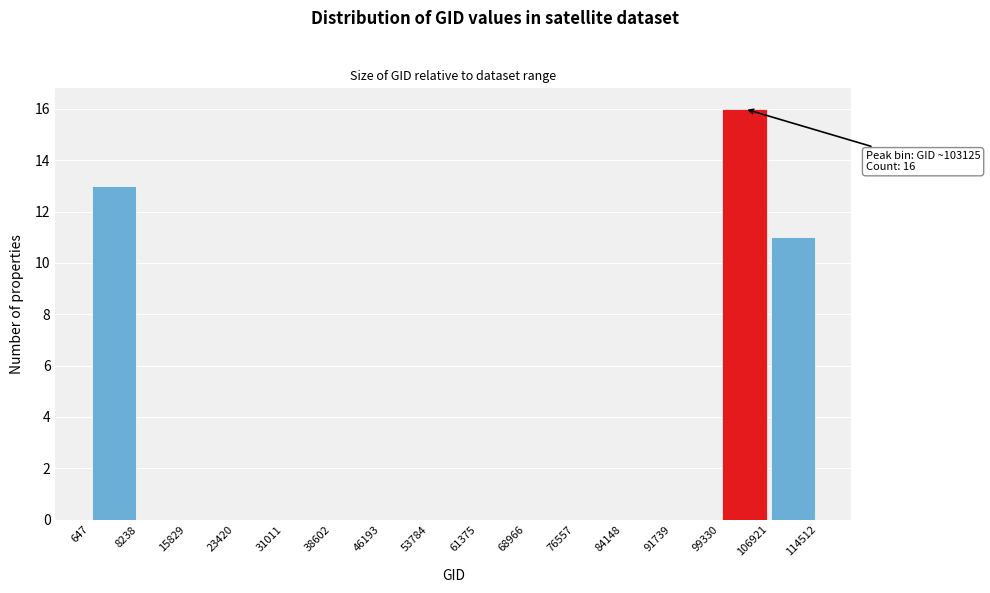

Which range on the x-axis has the tallest bar?

99330 to 106921